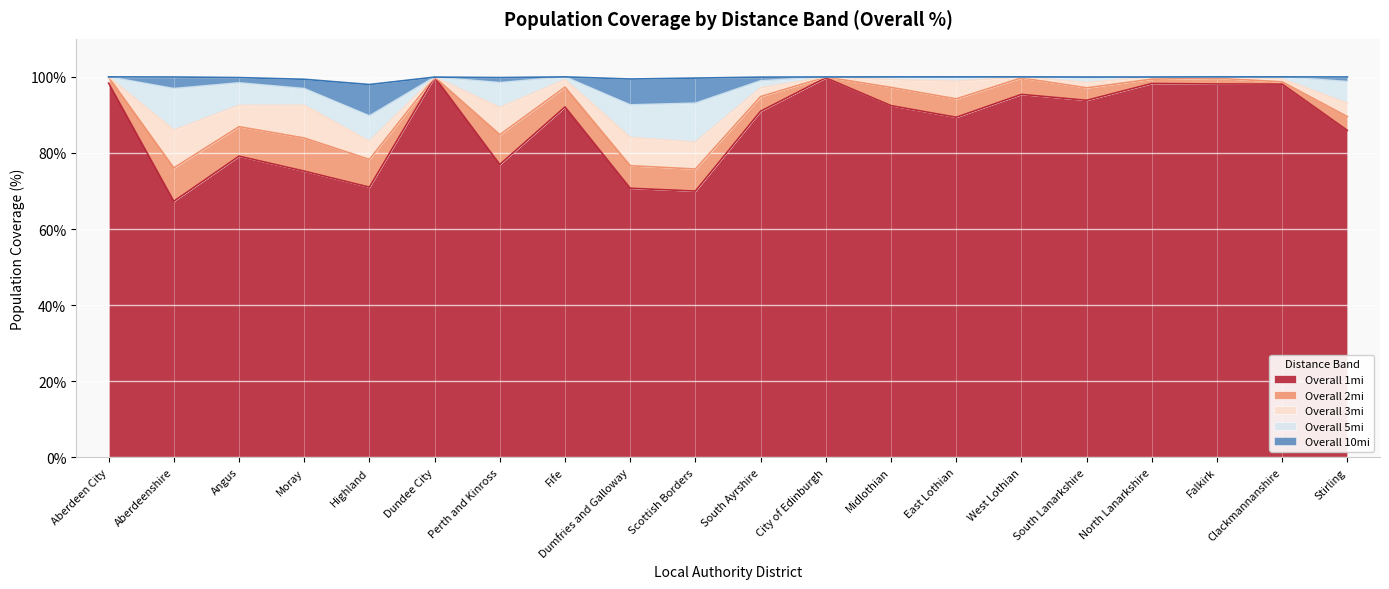

The value of Overall 5mi at Clackmannanshire is 100.0. True or false?

True